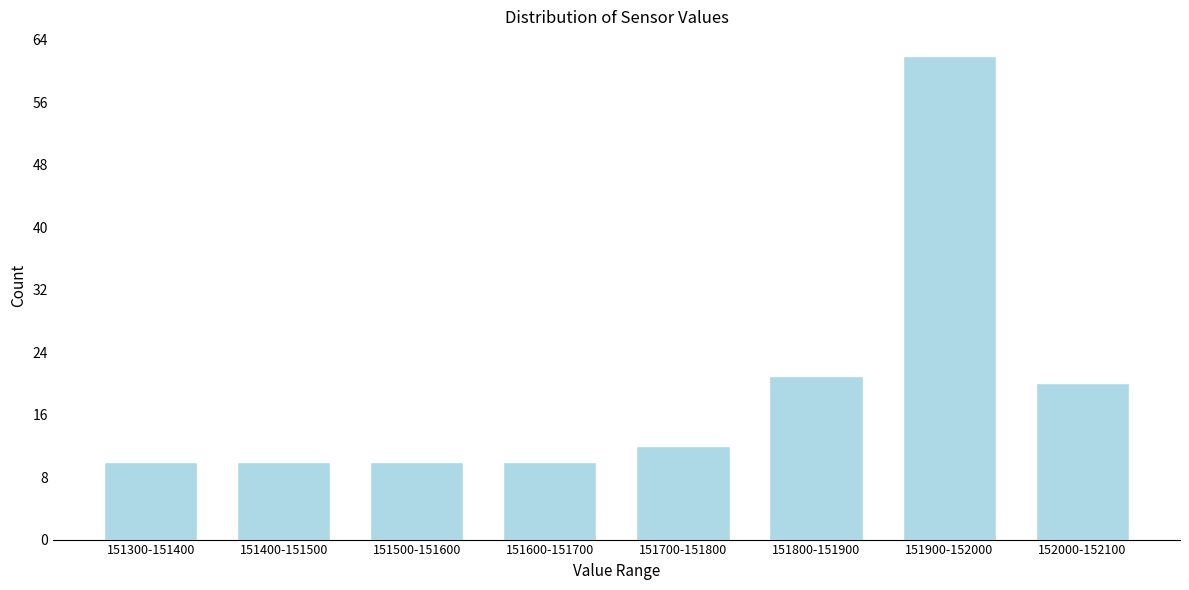

Reading right to left, list all the values displayed in this chart.

20	62	21	12	10	10	10	10